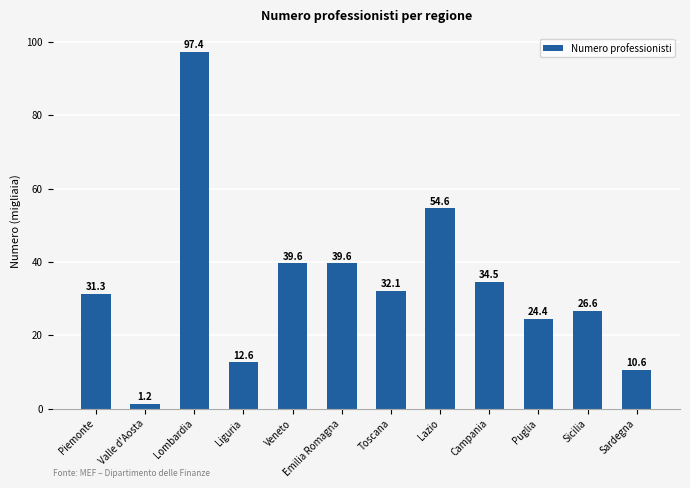

Reading left to right, extract all data points from this chart.

Piemonte=31.3	Valle d'Aosta=1.2	Lombardia=97.4	Liguria=12.6	Veneto=39.6	Emilia Romagna=39.6	Toscana=32.1	Lazio=54.6	Campania=34.5	Puglia=24.4	Sicilia=26.6	Sardegna=10.6